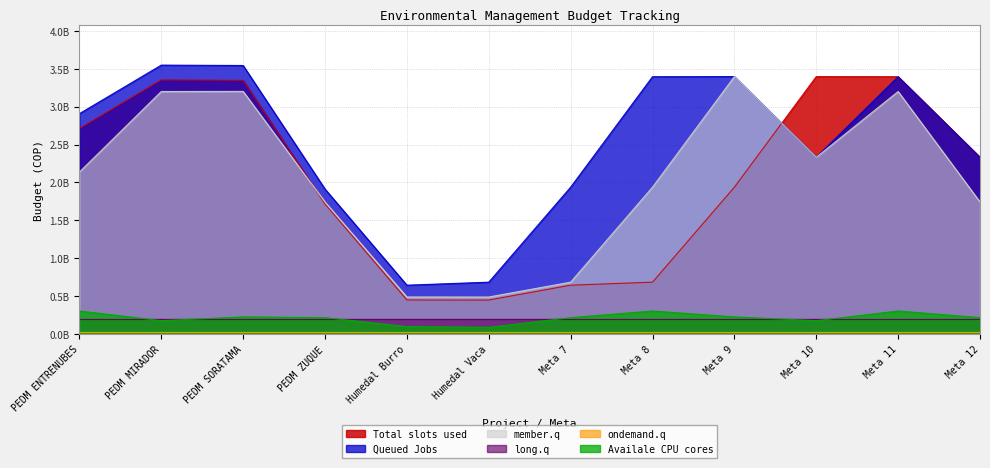

Does the chart have visible grid lines?

Yes